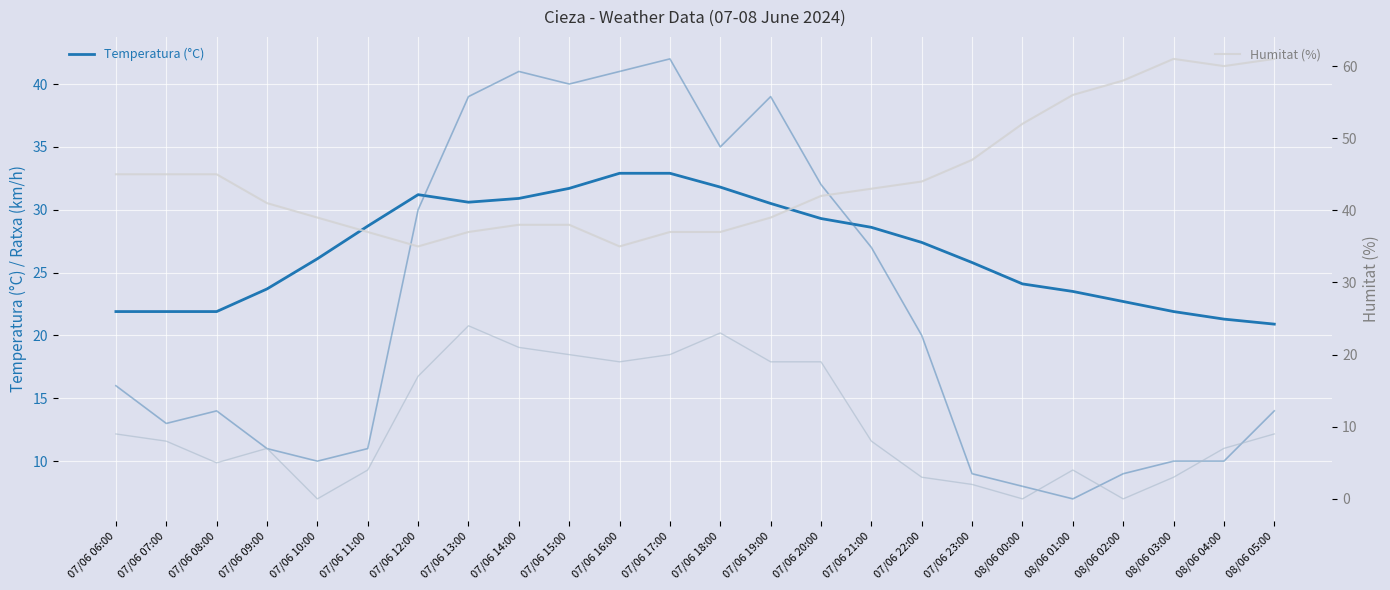

At which category does Humitat (%) reach its first local valley?

07/06 12:00